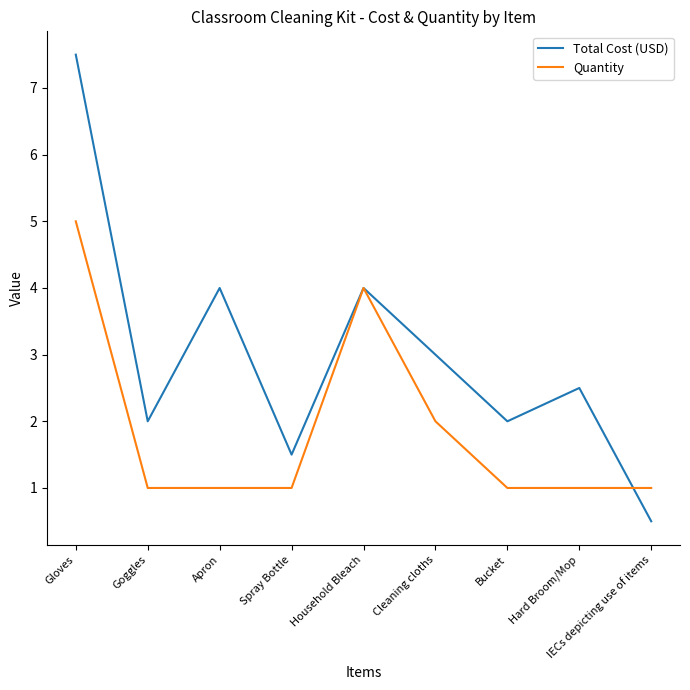

What position from the right is Gloves?

9